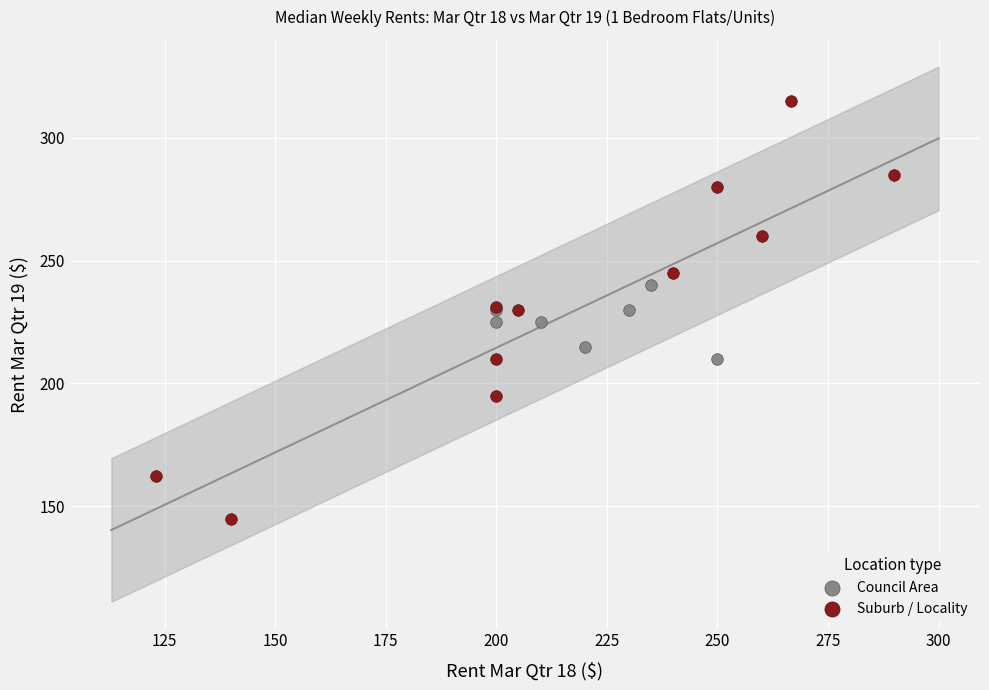

Which series contains the highest Y value?

Suburb / Locality